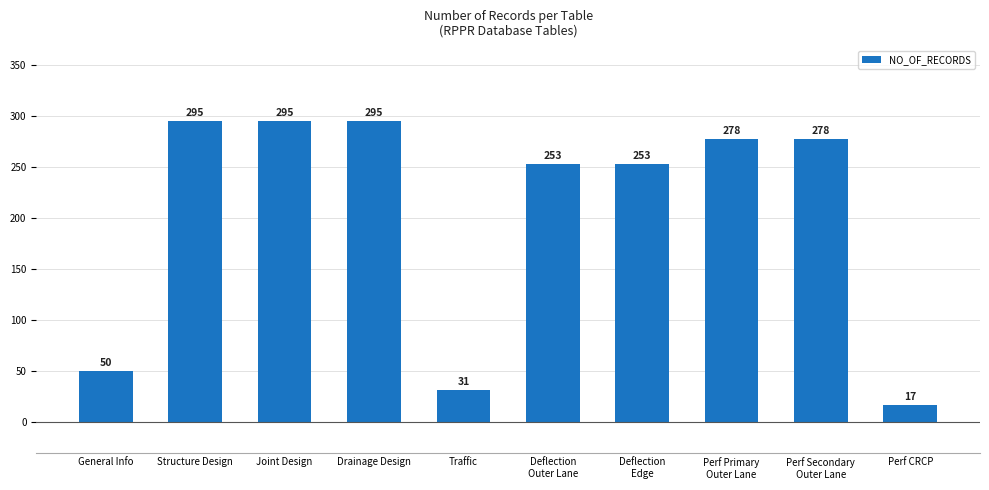

Reading left to right, what are all the values shown in this chart?

50	295	295	295	31	253	253	278	278	17